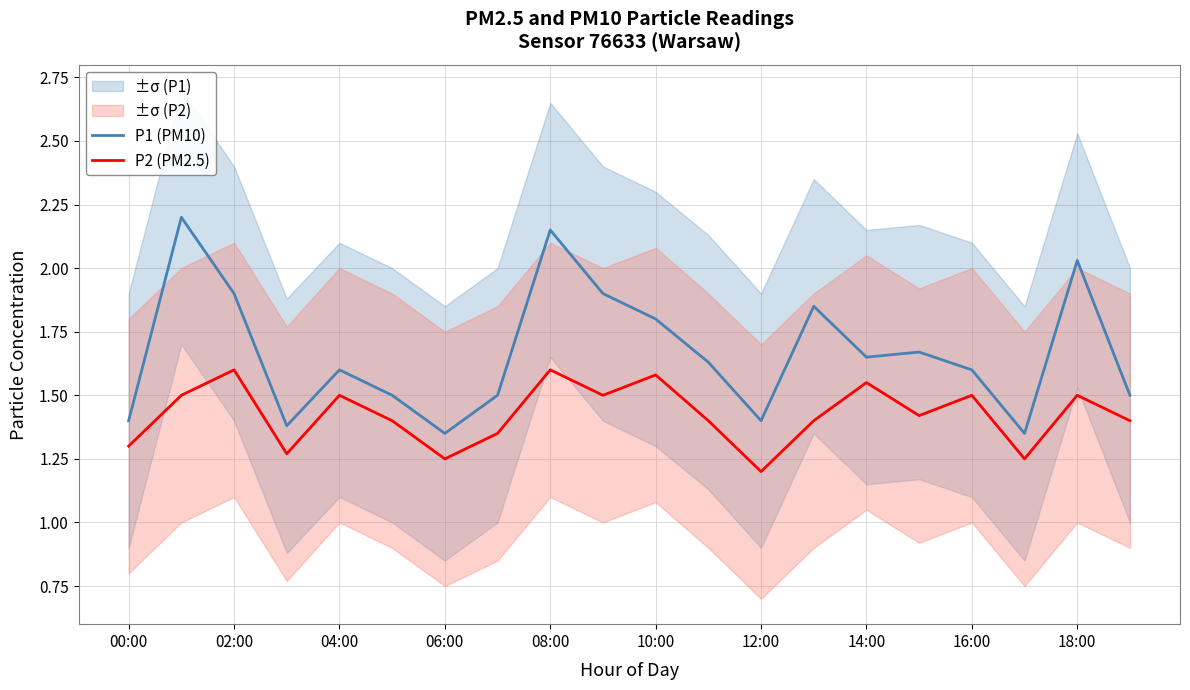

Reading left to right, list all the values displayed in this chart.

P1 (PM10): 1.4	2.2	1.9	1.4	1.6	1.5	1.4	1.5	2.1	1.9	1.8	1.6	1.4	1.9	1.6	1.7	1.6	1.4	2.0	1.5
P2 (PM2.5): 1.3	1.5	1.6	1.3	1.5	1.4	1.2	1.4	1.6	1.5	1.6	1.4	1.2	1.4	1.6	1.4	1.5	1.2	1.5	1.4